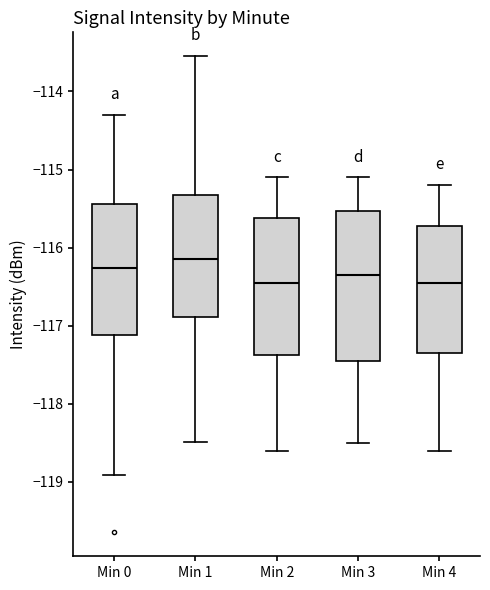

Where does the median line of the box for Min 4 sit on the y-axis? The values are not printed on the chart, so give them approximately, as read against the axis.

-116.4